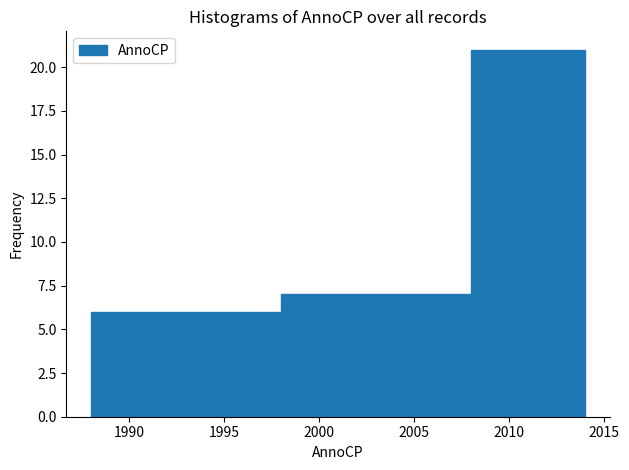

What is the height of the bar covering 1998 to 2008 on the x-axis? The values are not printed on the chart, so give them approximately, as read against the axis.

7